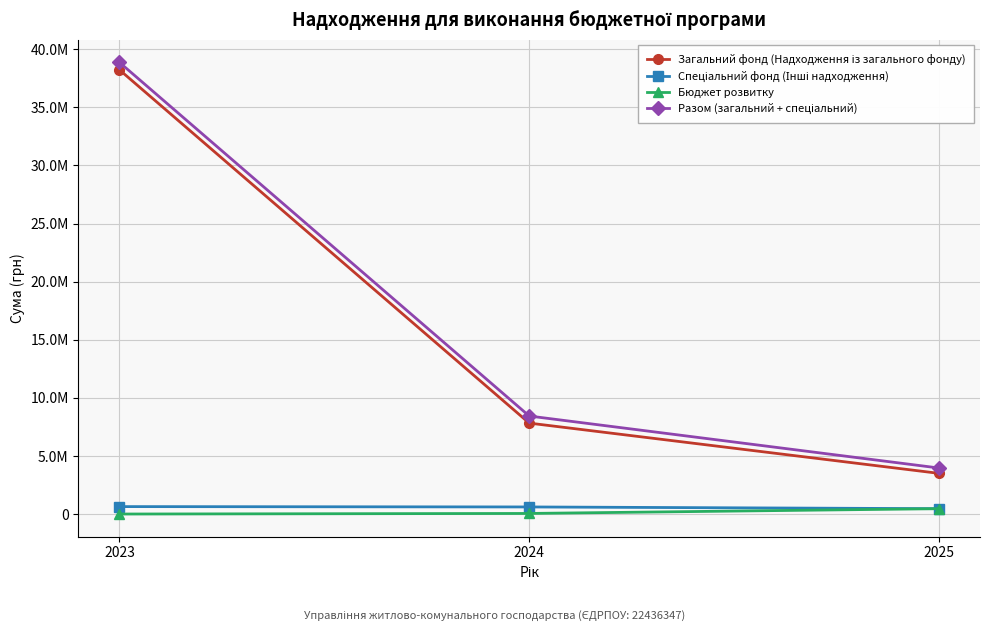

Reading left to right, list all the values displayed in this chart.

Загальний фонд (Надходження із загального фонду): 2023=38239088.5	2024=7826431.0	2025=3500020.0
Спеціальний фонд (Інші надходження): 2023=639320.0	2024=609400.0	2025=460000.0
Бюджет розвитку: 2023=0.0	2024=49400.0	2025=460000.0
Разом (загальний + спеціальний): 2023=38878408.5	2024=8435831.0	2025=3960020.0